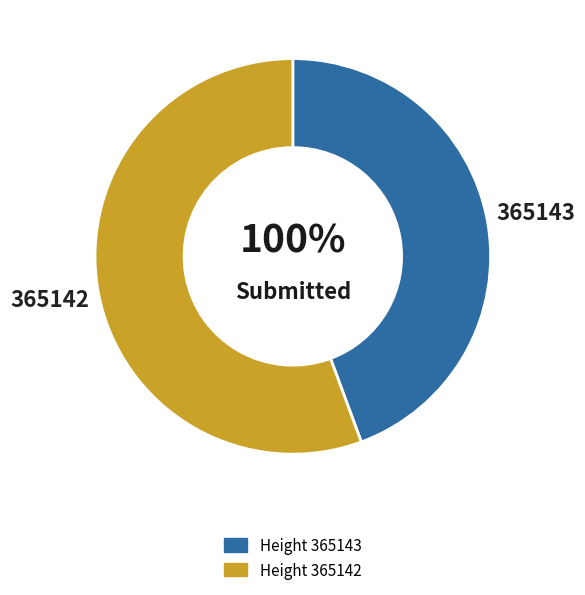

Which category has the biggest portion of the pie?

365142